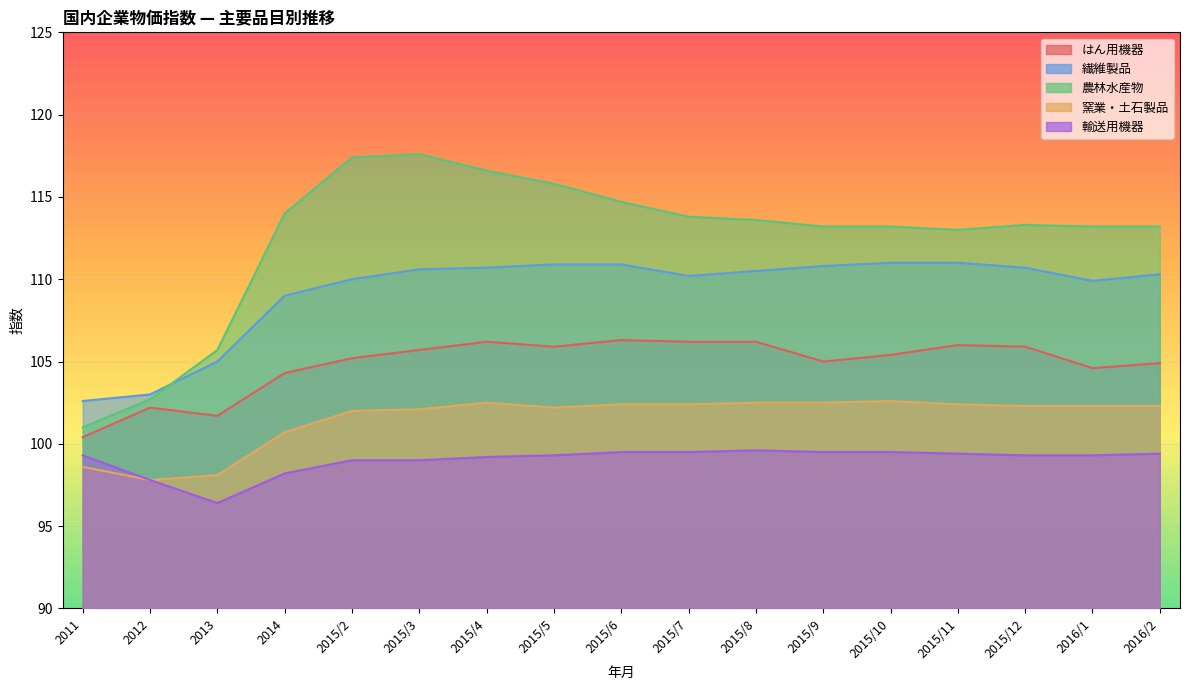

In 輸送用機器, how many points are higher than both neighbors (excluding endpoints)?

1